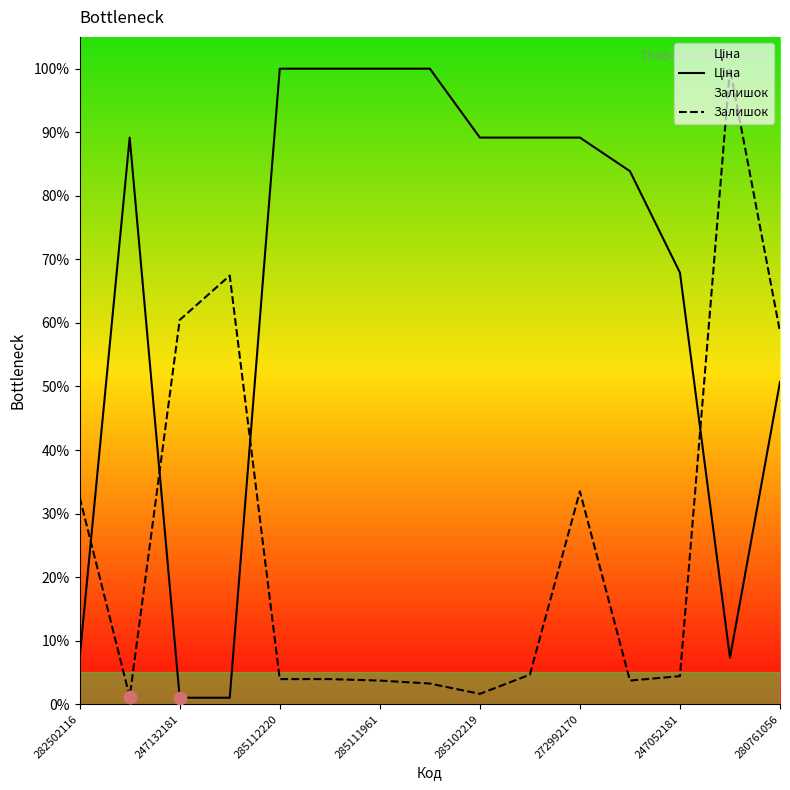

Which series has the largest Y range (max minus min)?

Ціна